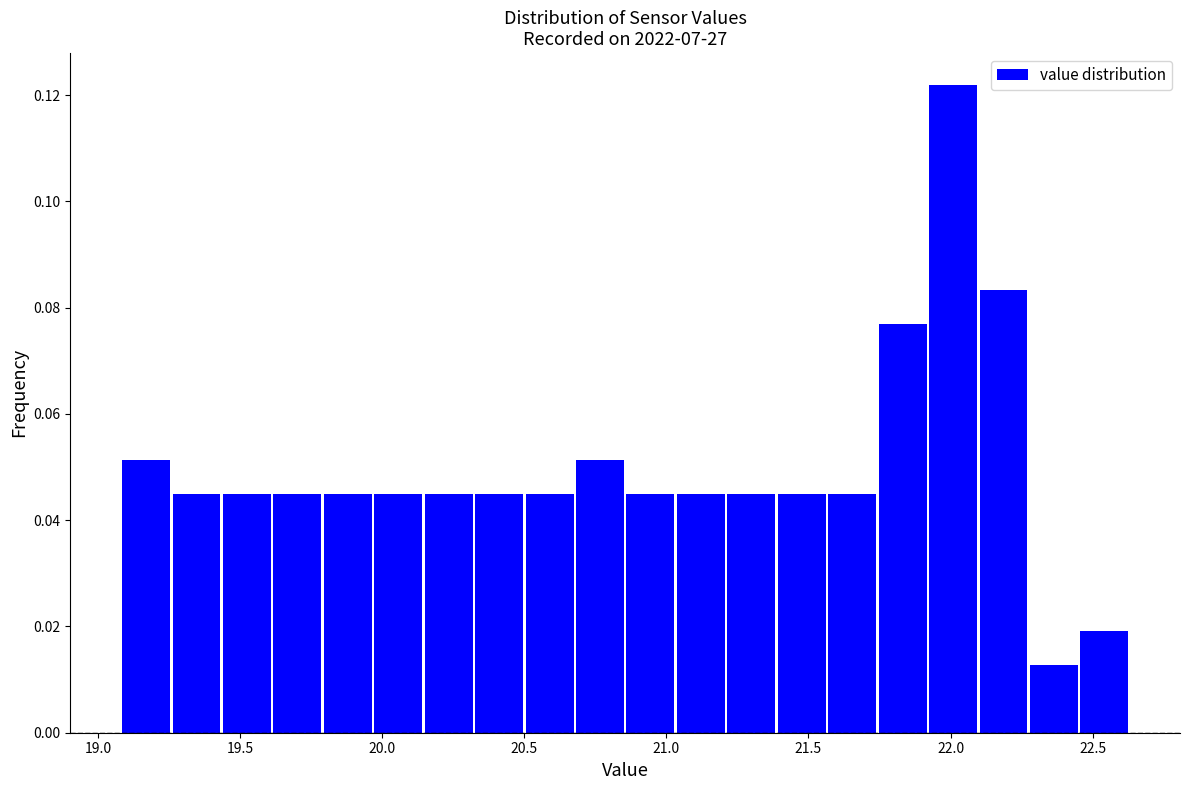

Around what value on the x-axis is the tallest bar? Give the approximate position of its centre, as read against the axis.

22.00